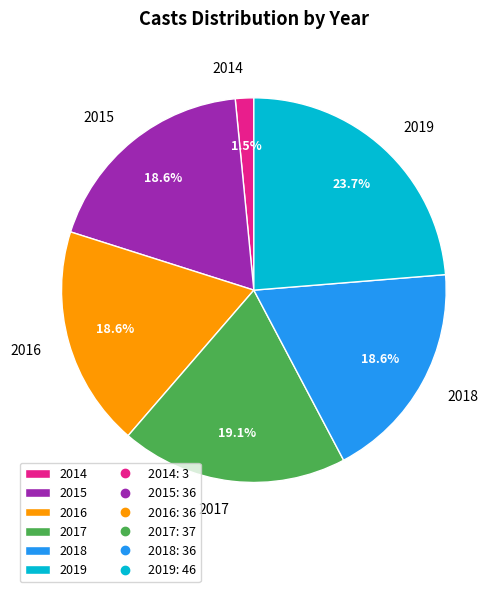

What is the ratio of the value at 2016 to the value at 2017?

1.0